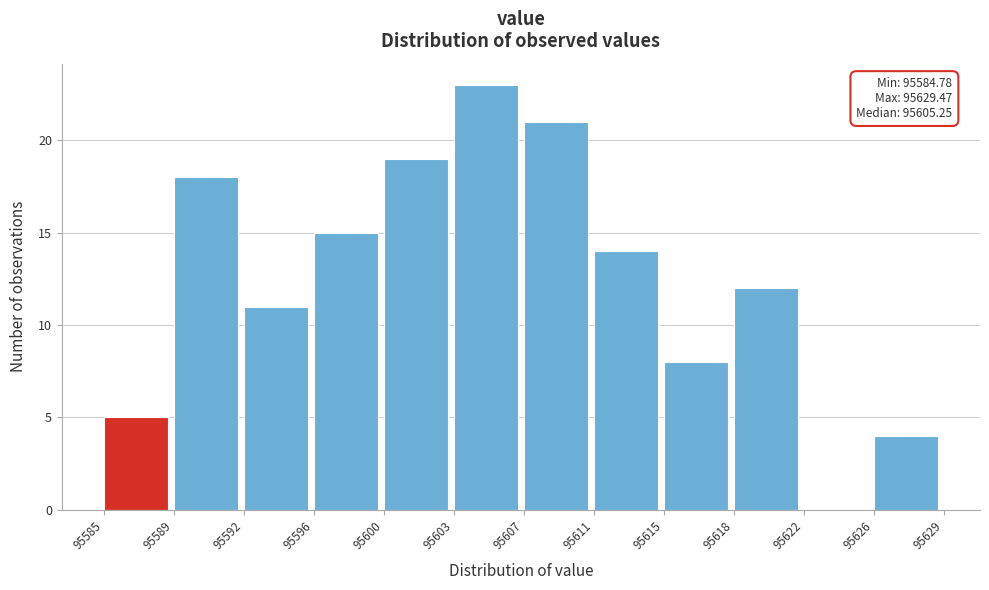

Reading left to right, what are all the values shown in this chart?

95585=5	95589=18	95592=11	95596=15	95600=19	95603=23	95607=21	95611=14	95615=8	95618=12	95622=0	95626=4